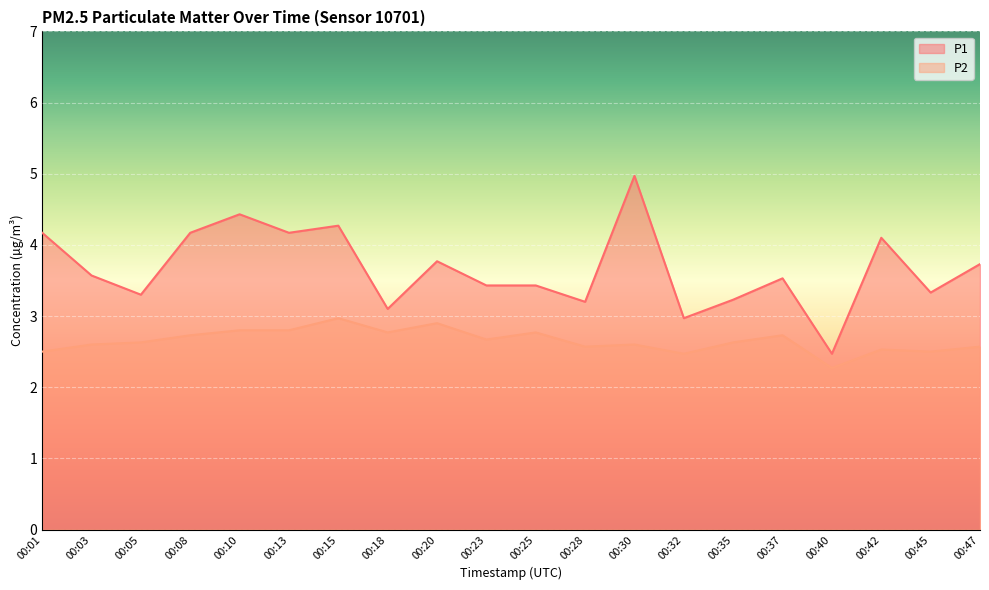

Does the chart display data point markers on the line(s)?

No